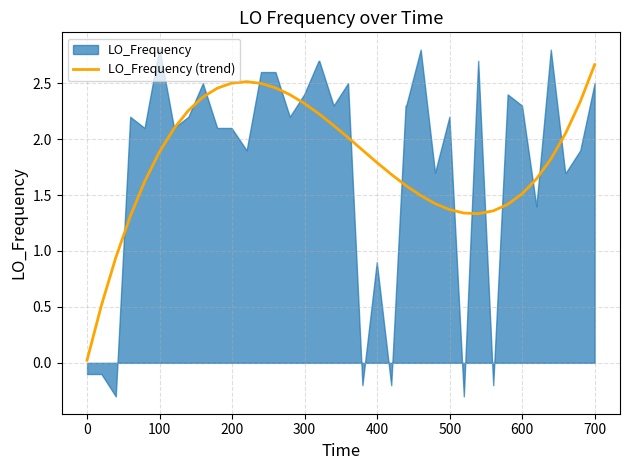

Does the chart have visible grid lines?

Yes